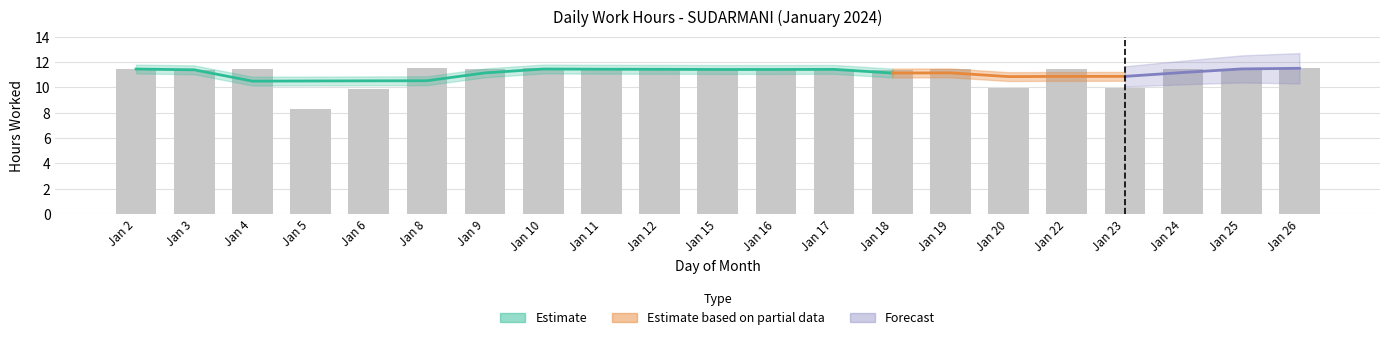

How many categories are shown in the chart?

21